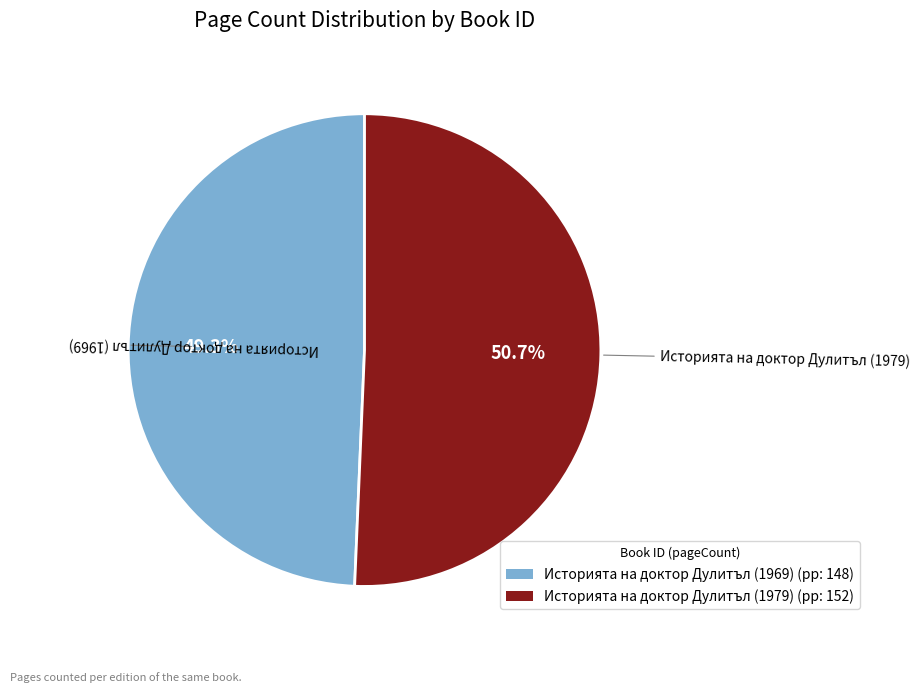

Is there any slice that represents more than half of the pie?

Yes